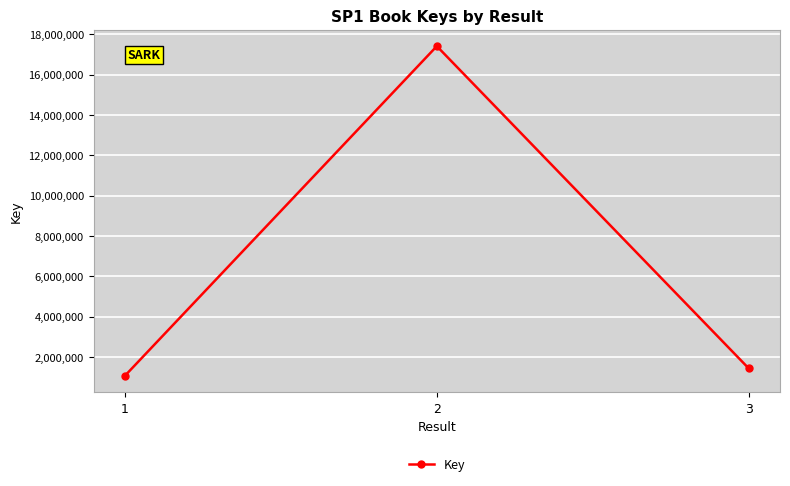

At which label does the data first exceed 1429909?

2